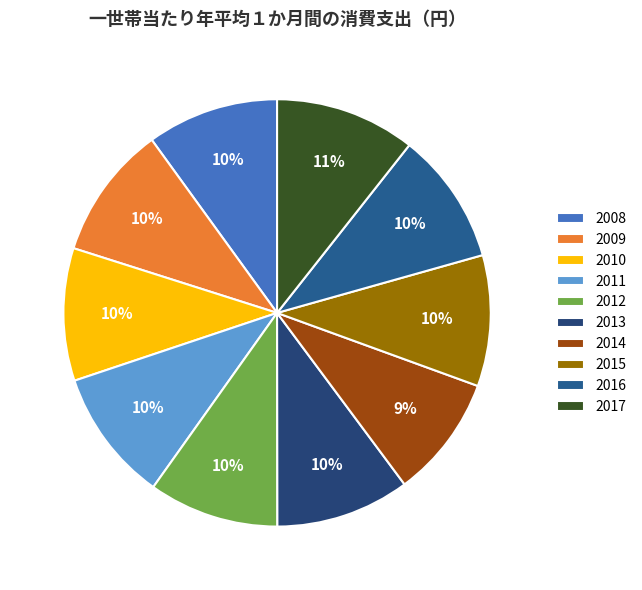

Is there any slice that represents more than half of the pie?

No